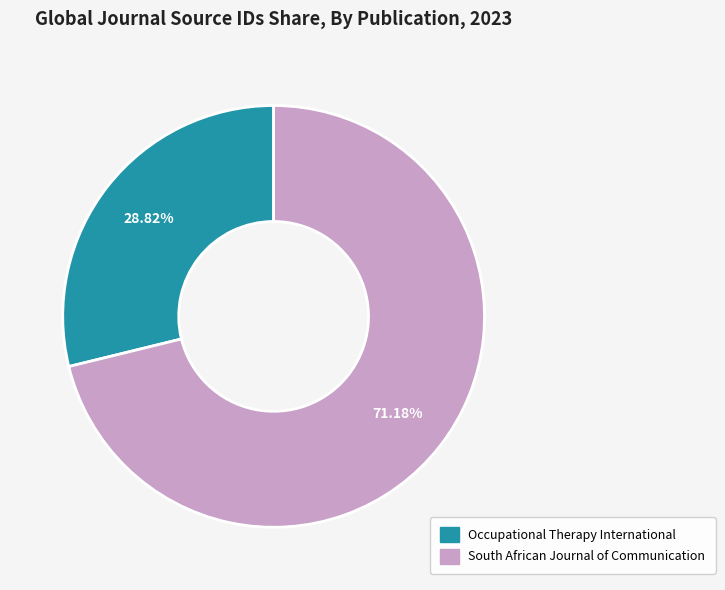

What is the total percentage of Occupational Therapy International and South African Journal of Communication?

100.0%